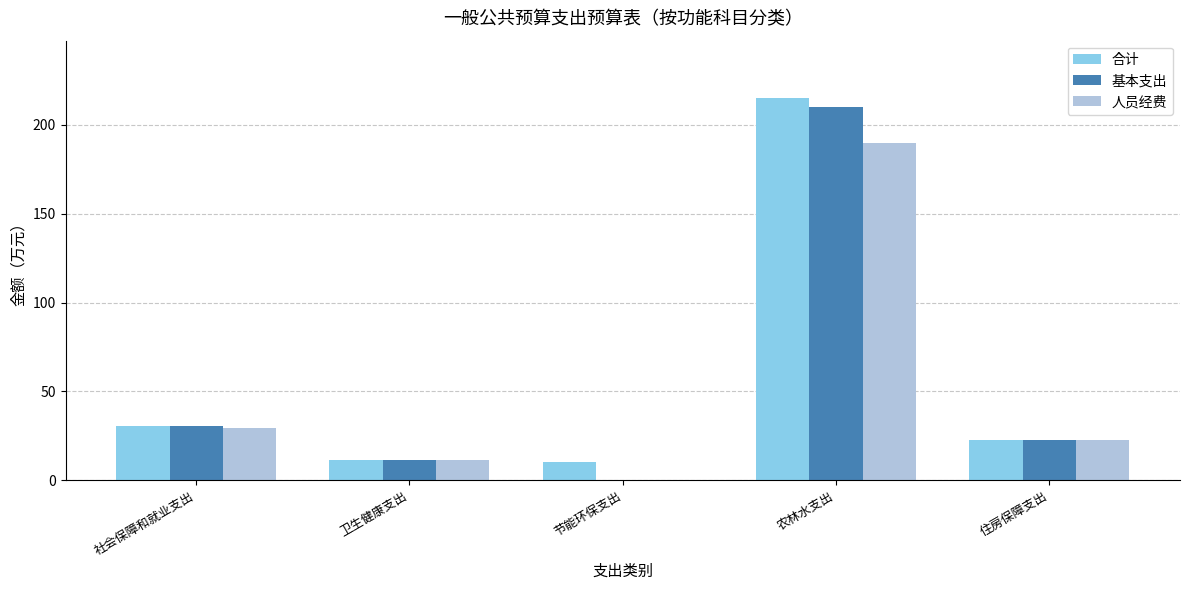

What are all the series names shown in the legend?

合计, 基本支出, 人员经费